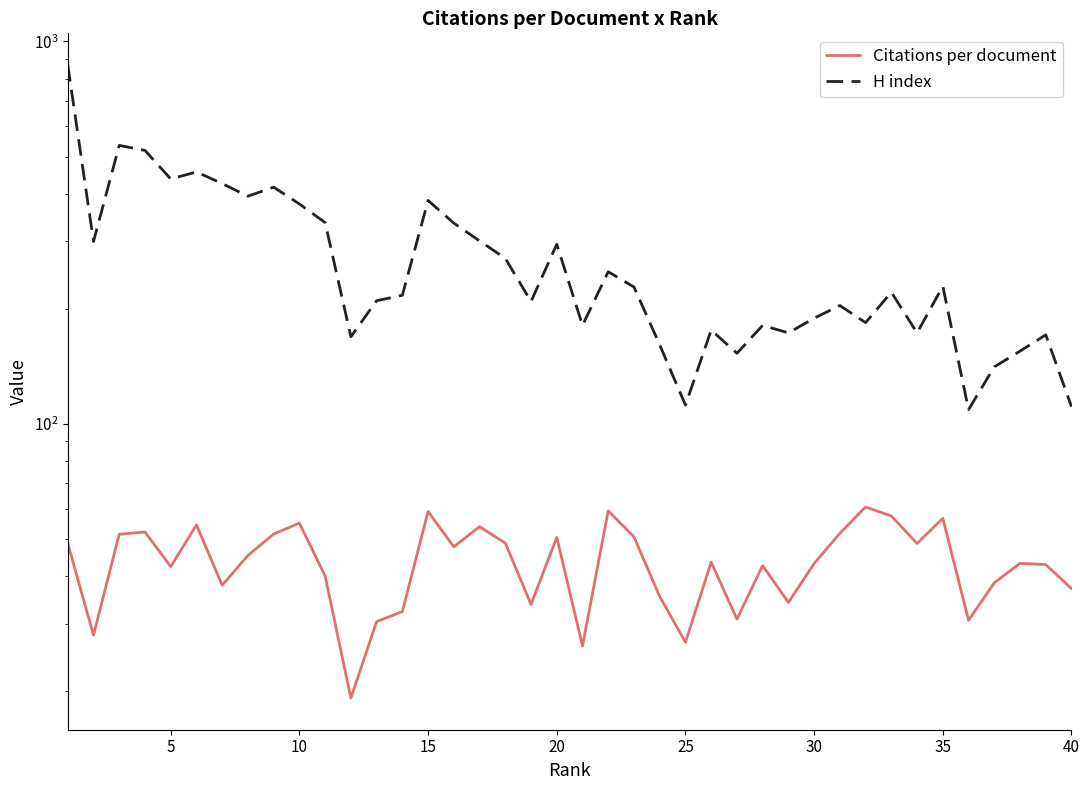

What are all the series names shown in the legend?

Citations per document, H index